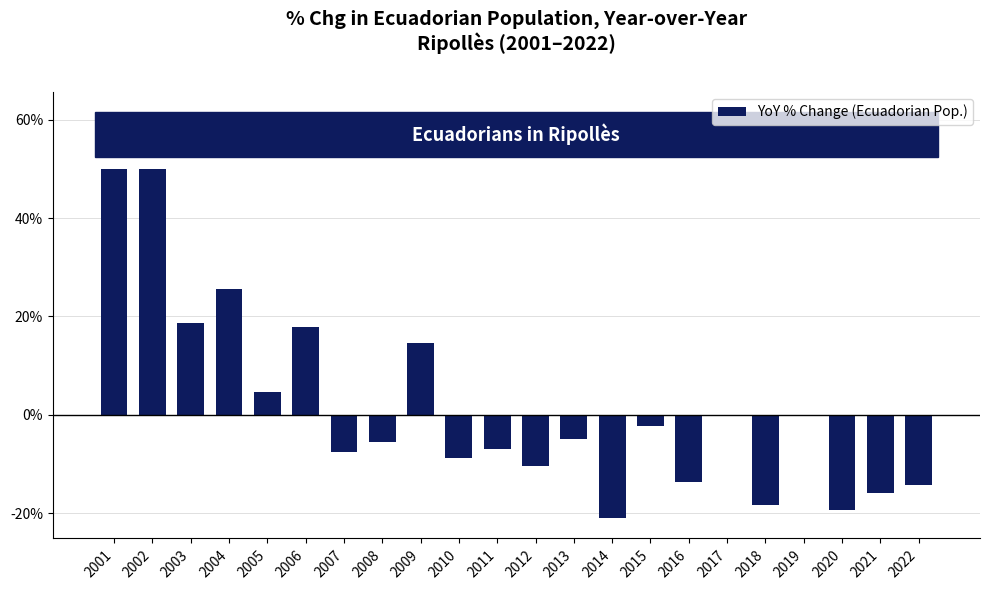

What is the maximum value shown in the chart?

50.0